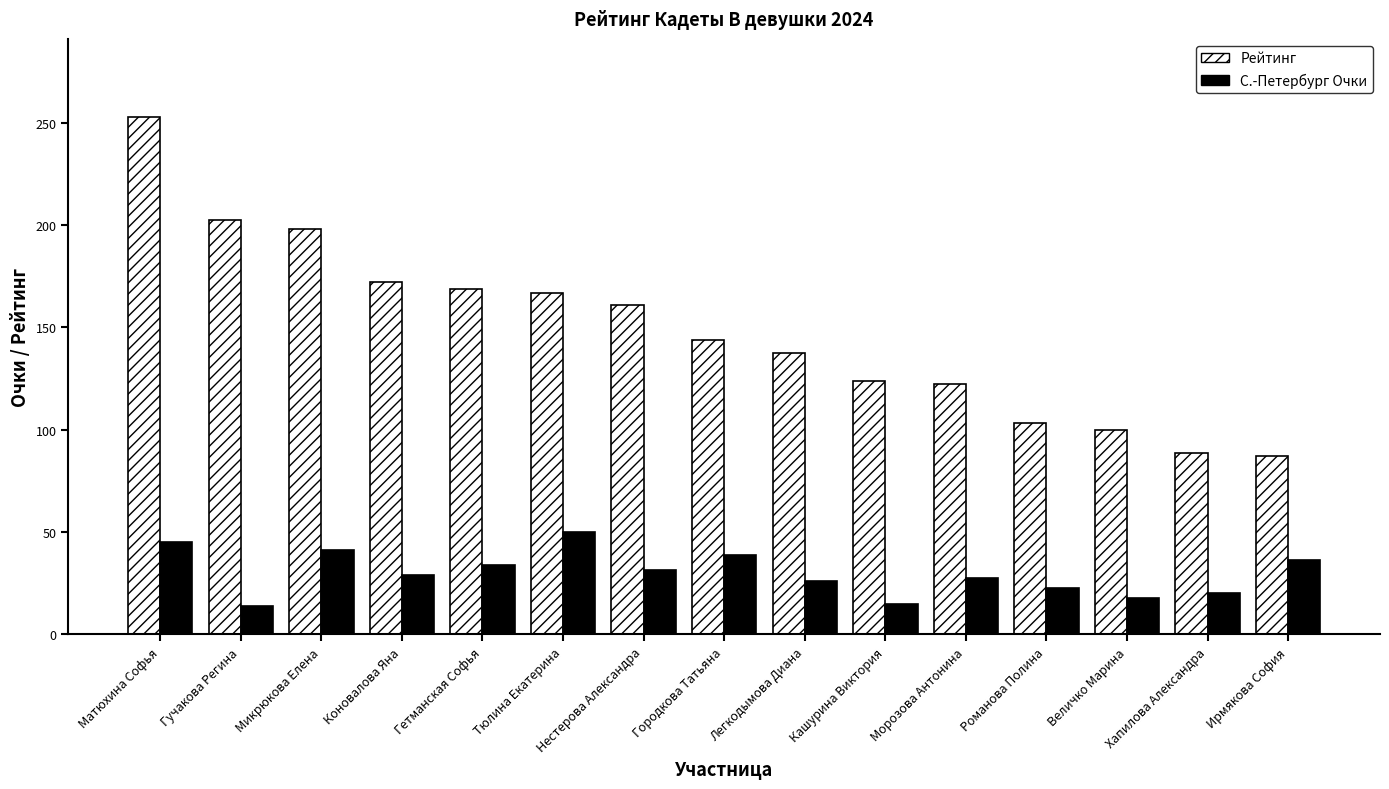

What is the sum of the С.-Петербург Очки values at Хапилова Александра and Тюлина Екатерина?

70.0